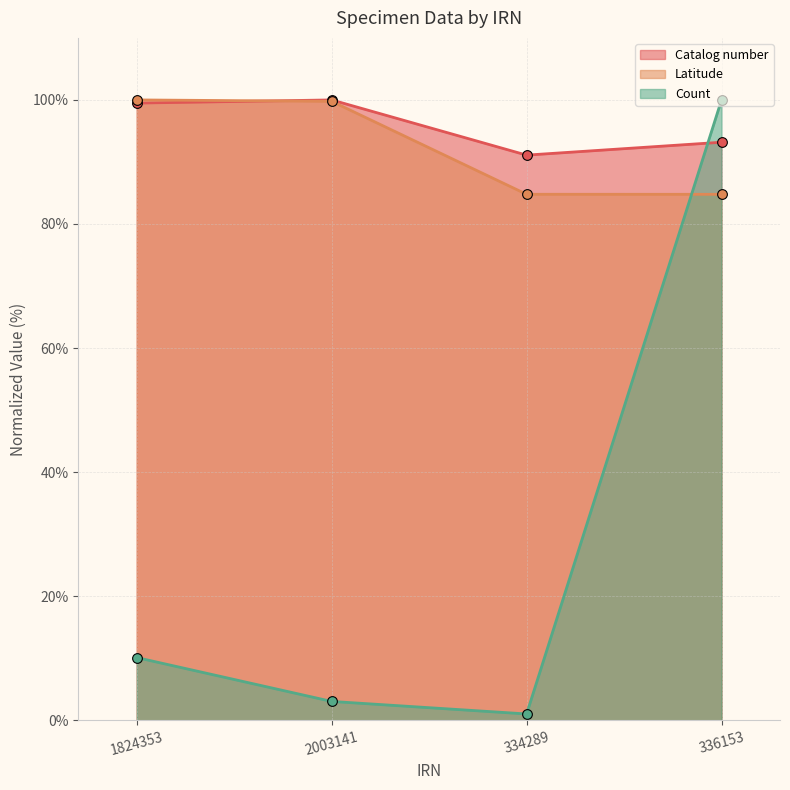

What are all the series names shown in the legend?

Catalog number, Latitude, Count